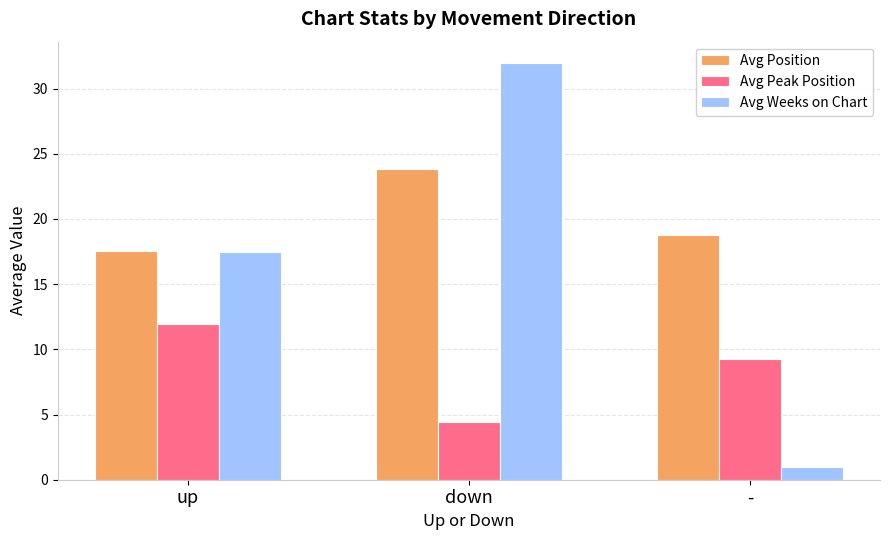

What is the sum of the Avg Weeks on Chart values at - and up?

18.5